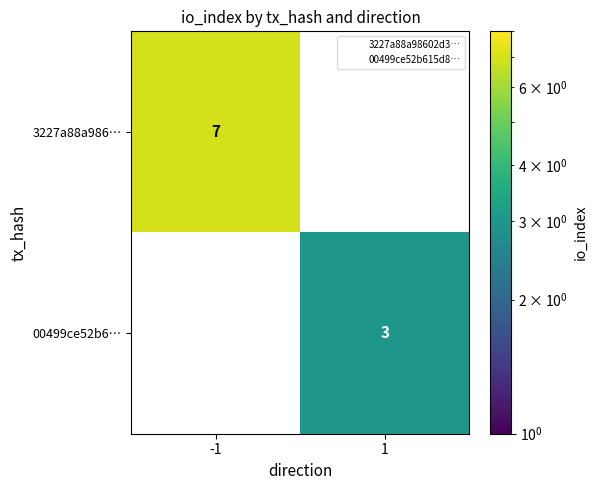

Is the value of 3227a88a986… at 1 greater than the value of 00499ce52b6… at -1?

No